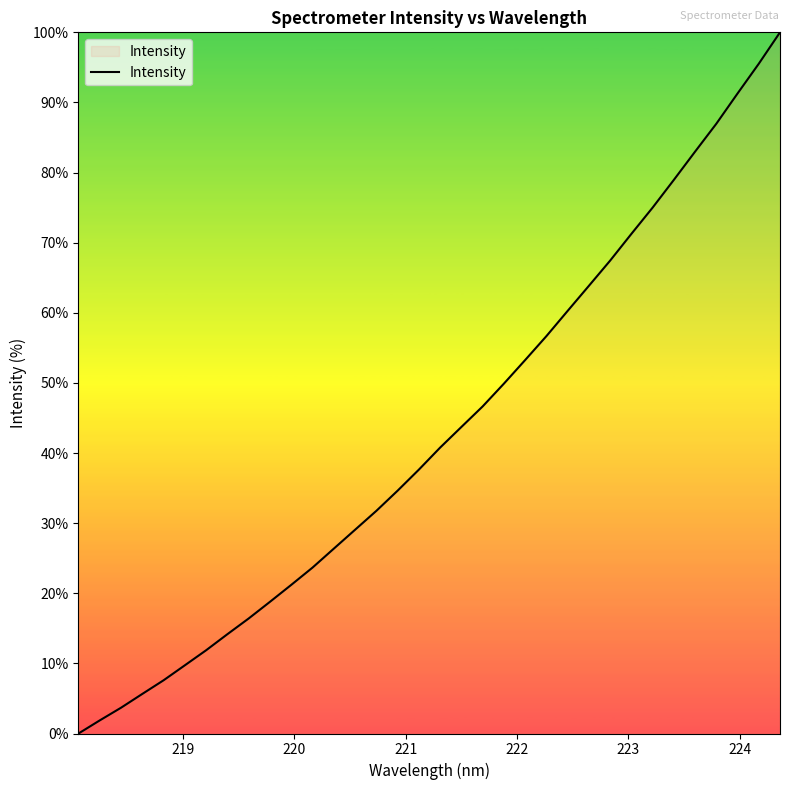

What is the difference between the second highest and second lowest values?

93.6